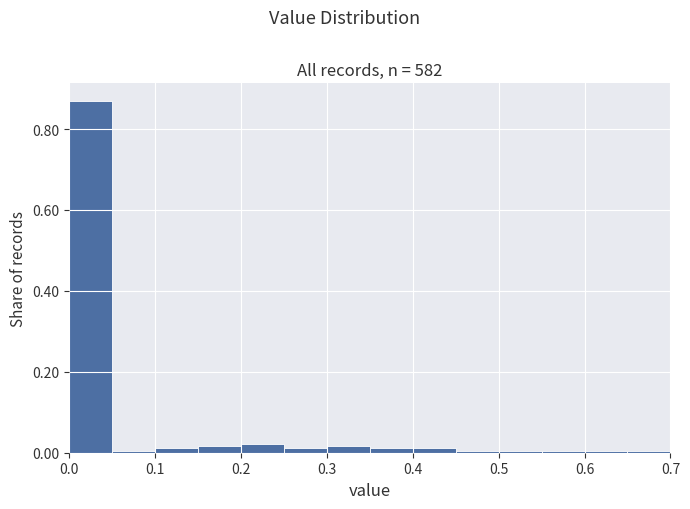

Which range on the x-axis has the tallest bar?

0.00 to 0.05